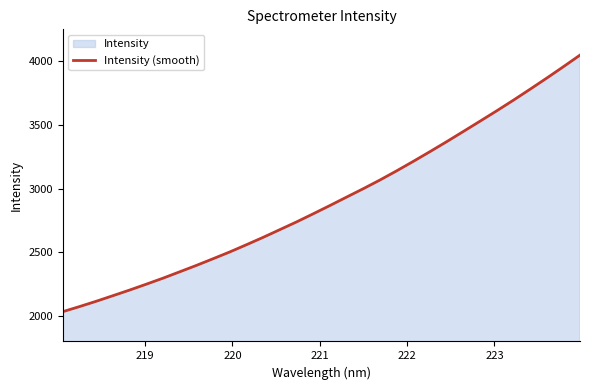

Reading left to right, list all the values displayed in this chart.

2034.1	2074.1	2115.8	2159.6	2203.8	2250.0	2297.1	2347.2	2397.4	2449.9	2503.1	2559.9	2617.8	2678.3	2738.9	2802.6	2867.6	2933.8	2999.7	3067.9	3139.8	3214.3	3290.8	3368.8	3448.9	3529.6	3610.9	3694.4	3780.3	3867.7	3957.2	4048.6